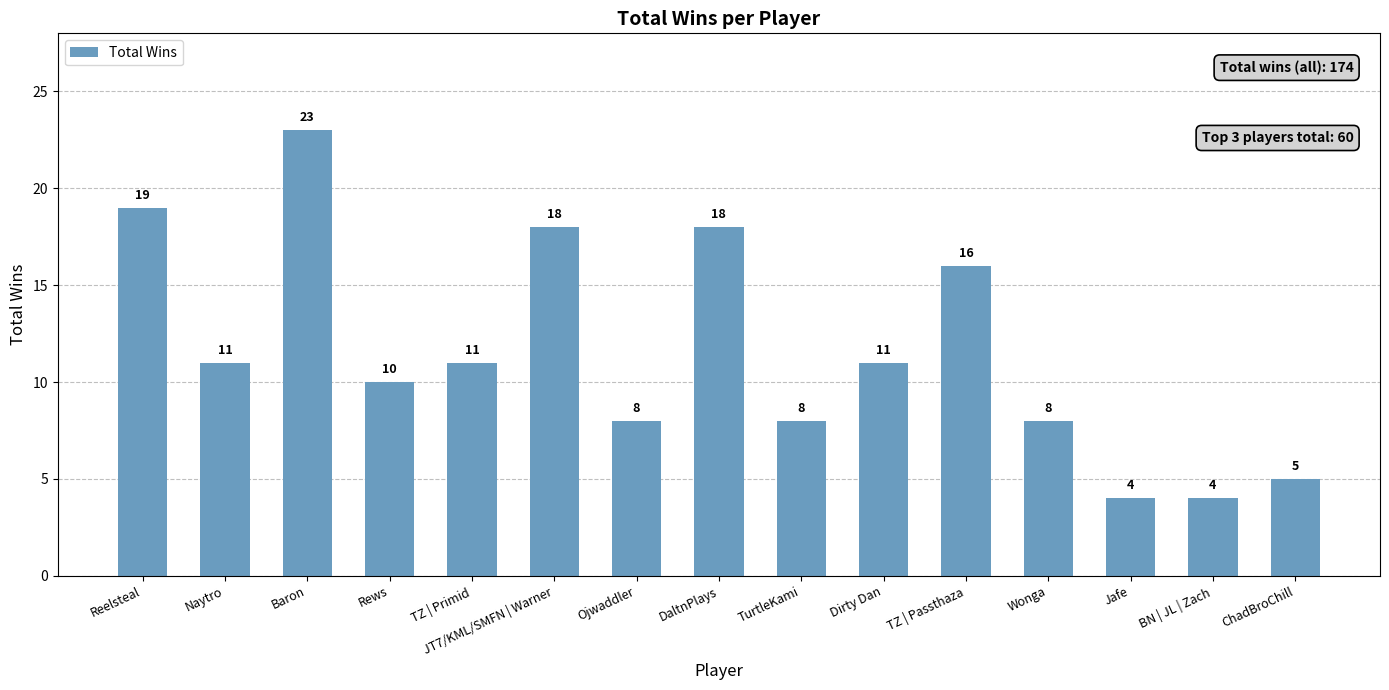

What is the smallest value displayed?

4